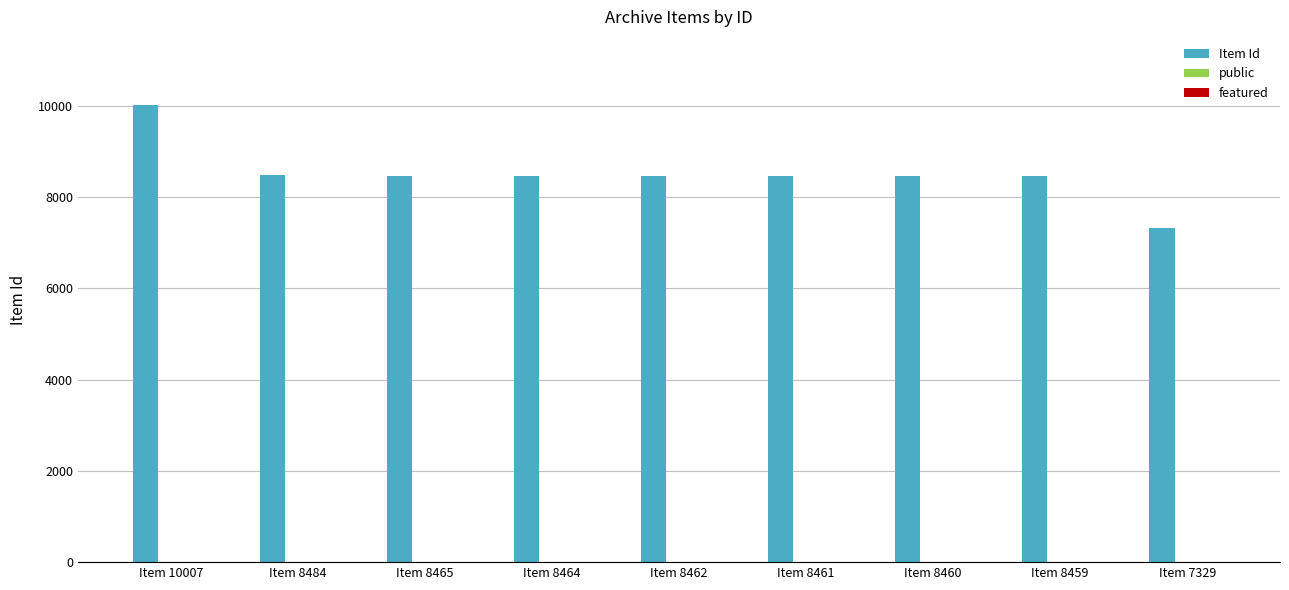

The Item Id series shows 8464 at Item 8464. True or false?

True